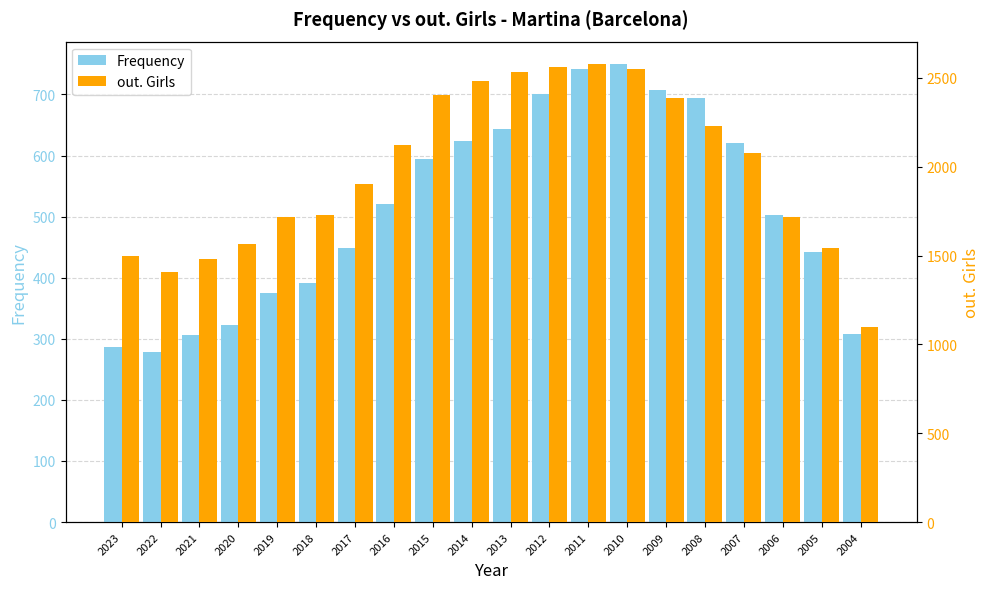

Reading left to right, what are all the values shown in this chart?

Frequency: 286	278	306	322	375	391	448	521	594	623	644	701	742	749	707	694	621	502	442	308
out. Girls: 1498	1406	1481	1563	1715	1726	1903	2121	2406	2483	2536	2561	2576	2552	2390	2227	2077	1715	1545	1097